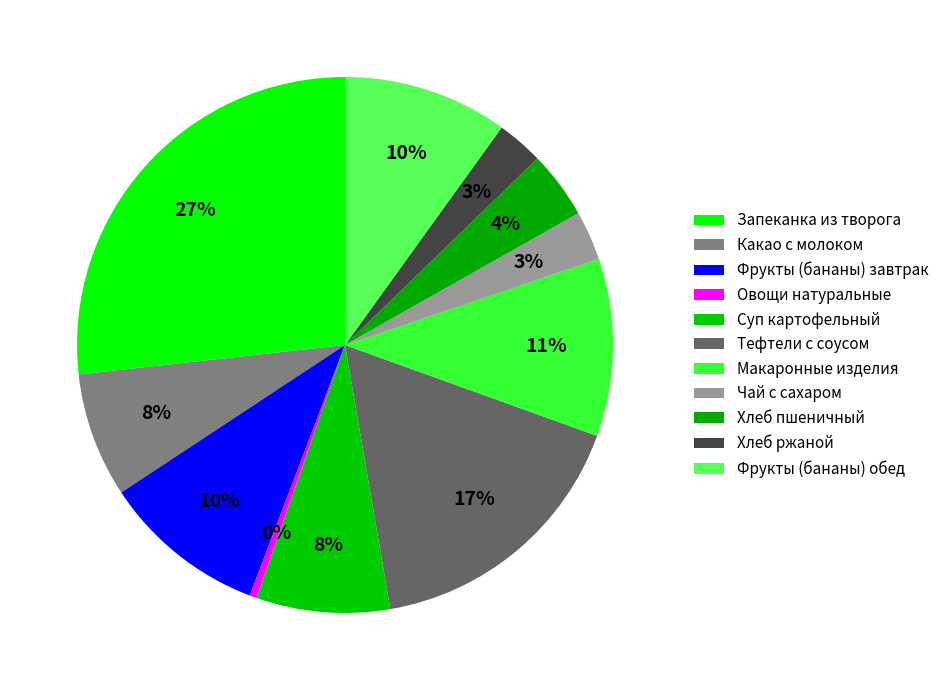

How many slices are in this pie chart?

11